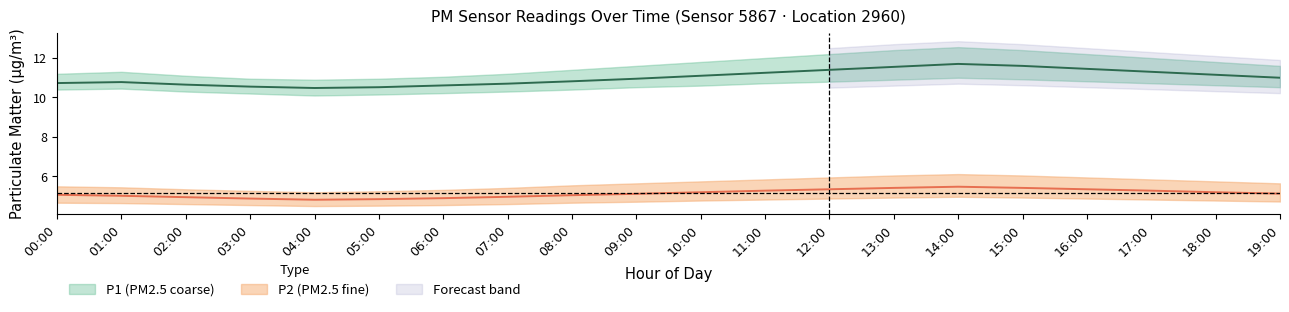

In P1_upper, how many points are lower than both neighbors (excluding endpoints)?

1